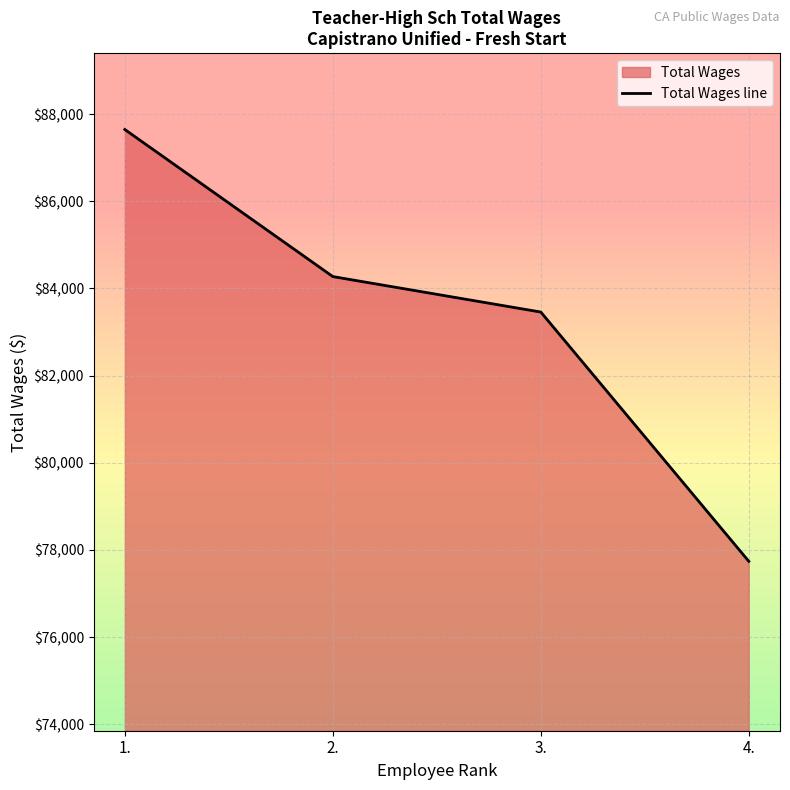

Does the chart display data point markers on the line(s)?

No